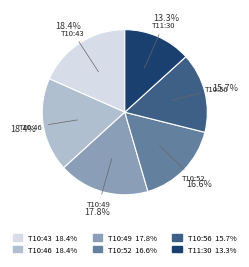

Is there any slice that represents more than half of the pie?

No